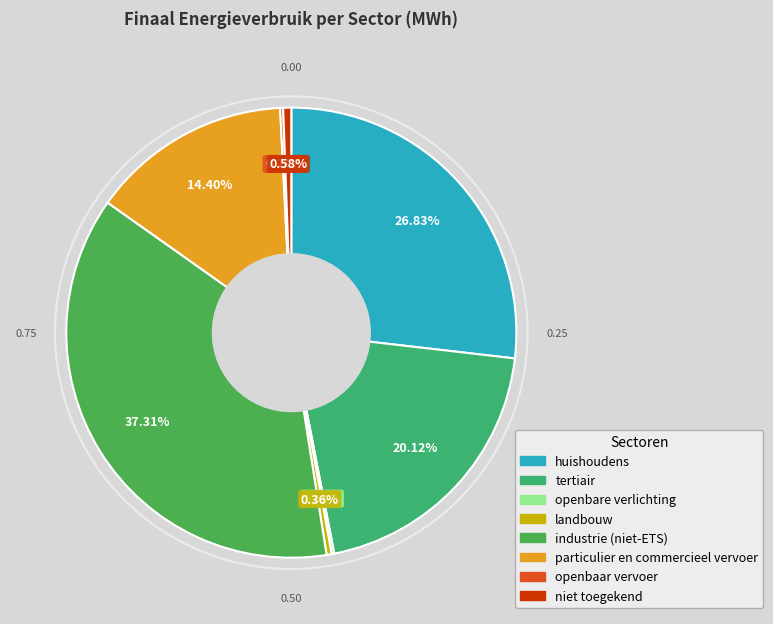

Which has a higher value, niet toegekend or tertiair?

tertiair